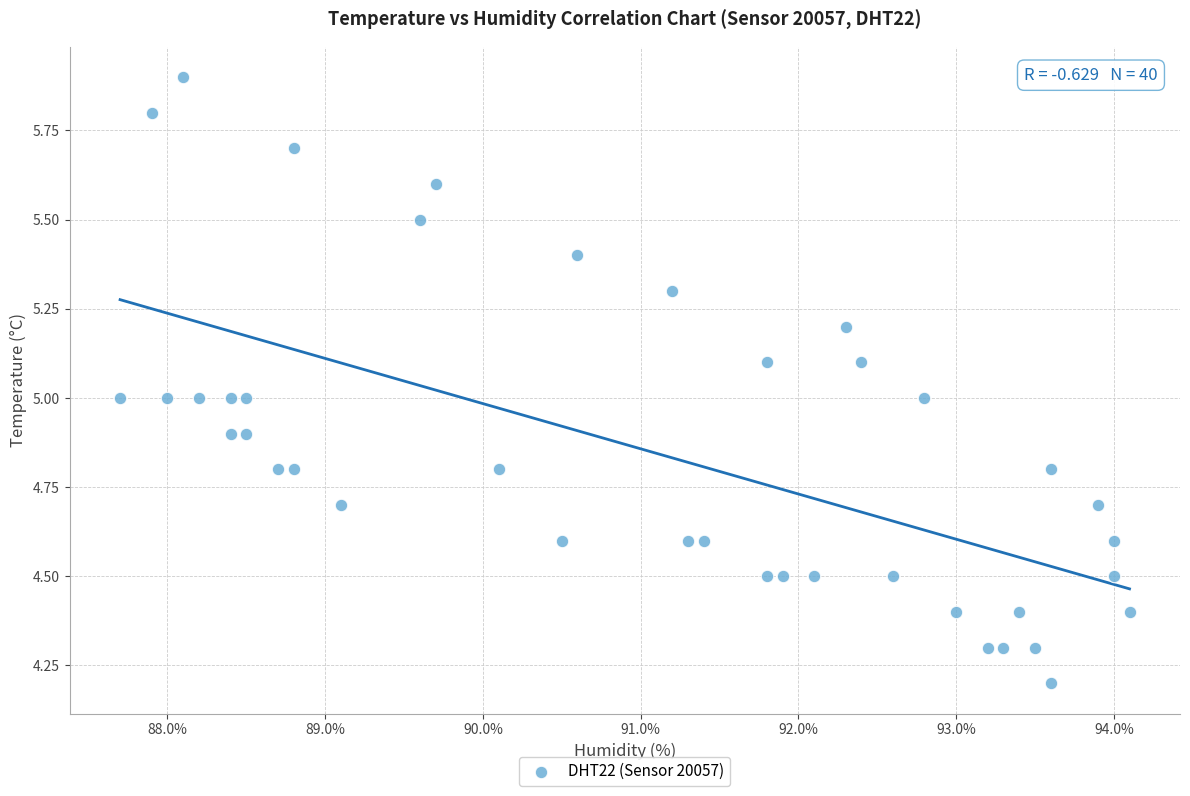

What is the range of Y values (max minus min)?

1.7